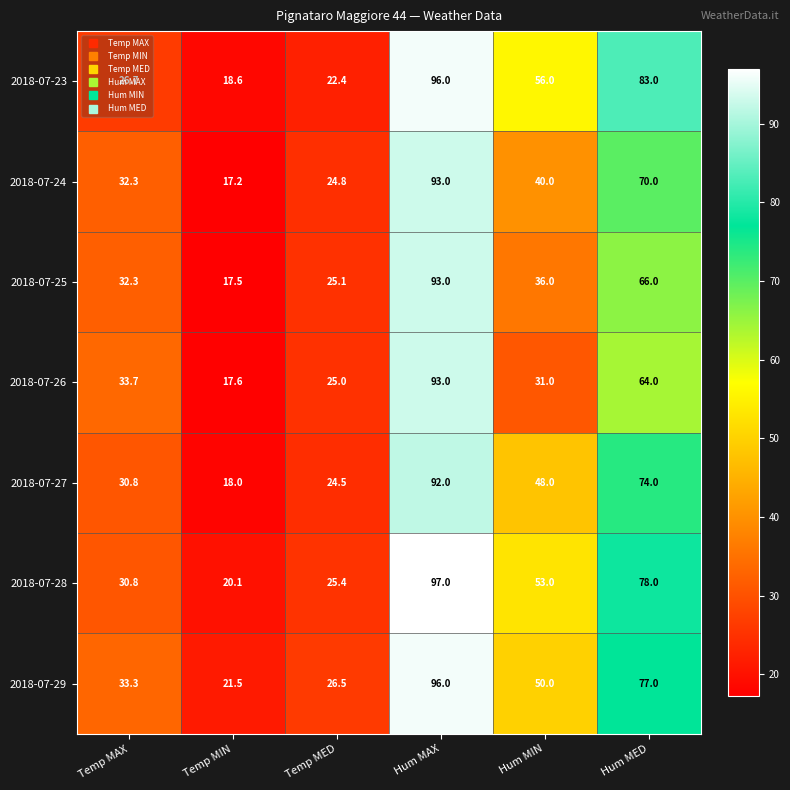

List the labels in order of 2018-07-23 value, smallest first.

Temp MIN, Temp MED, Temp MAX, Hum MIN, Hum MED, Hum MAX